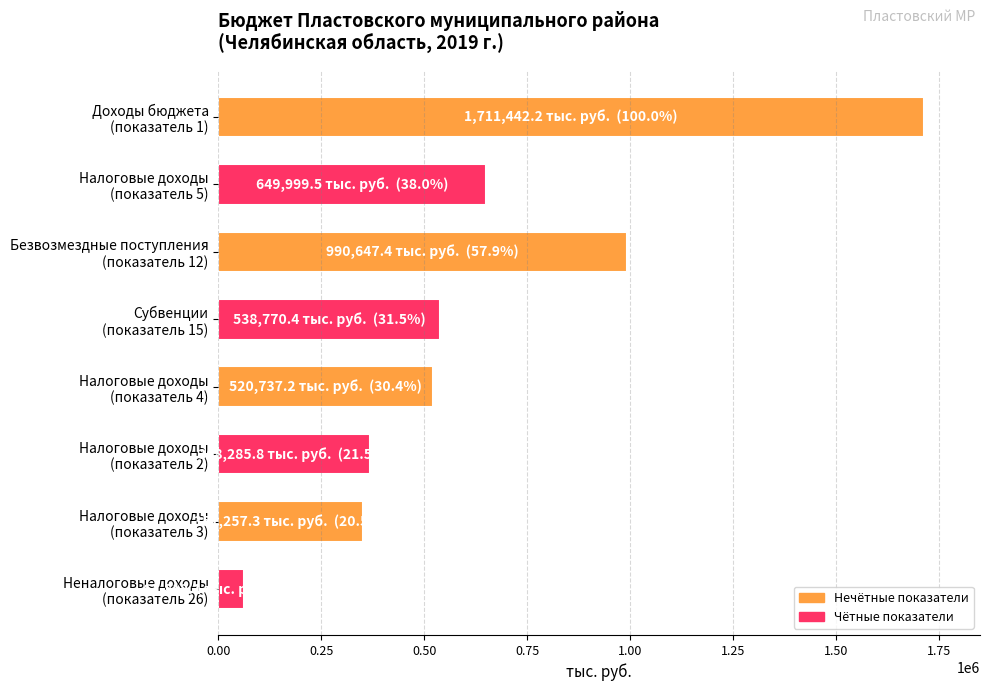

What is the sum of all values?

5193951.9